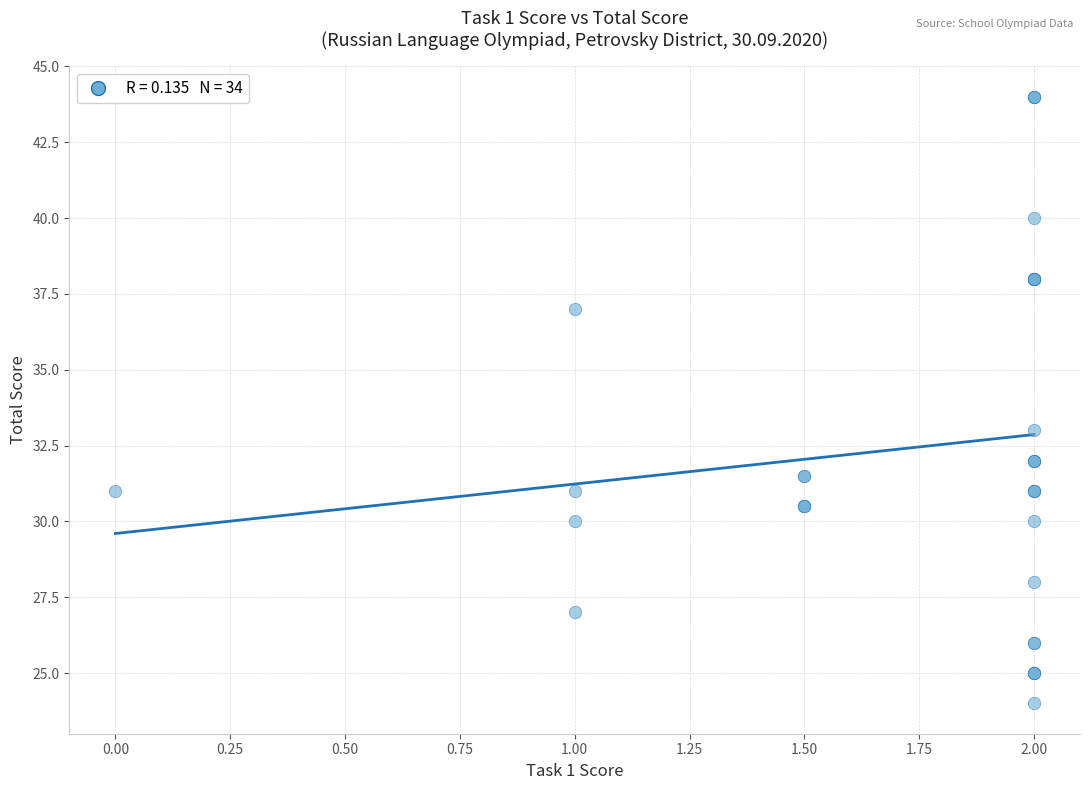

What Y value in the scatter plot is closest to 34?

33.0